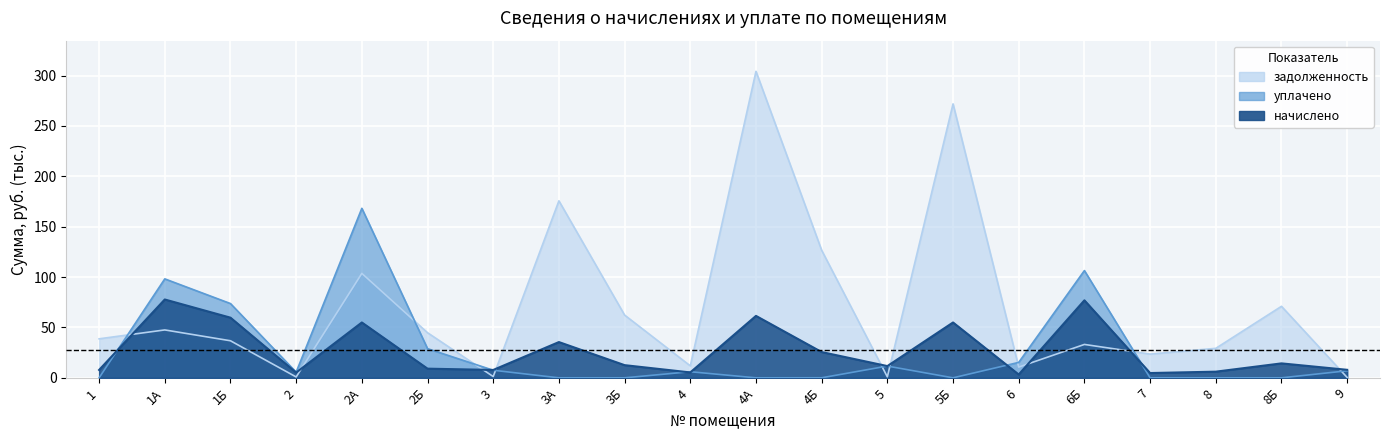

At how many categories does at least one series exceed 138?

4